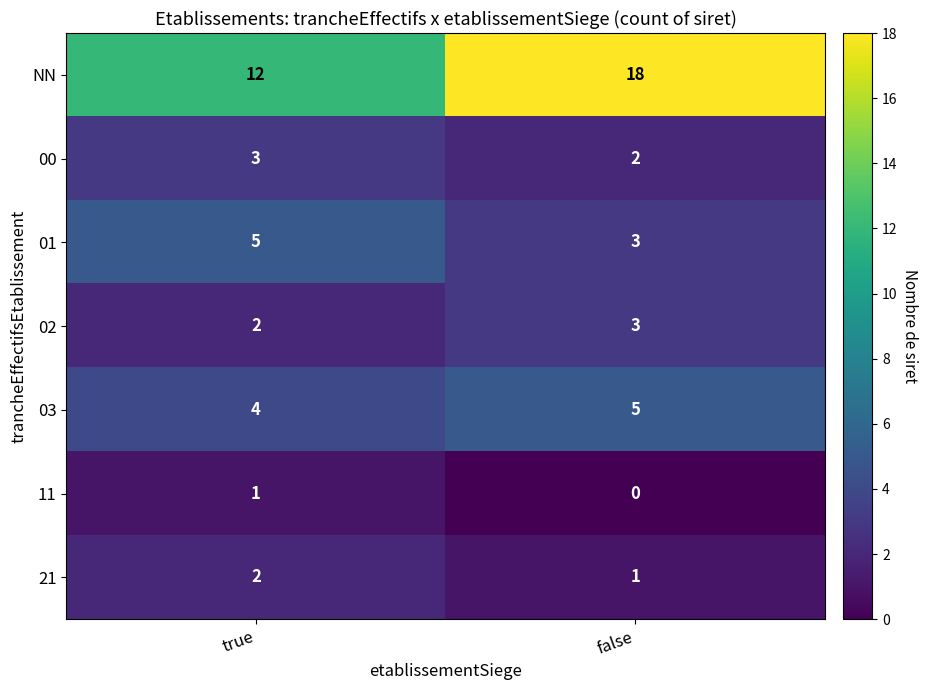

Count the number of categories in the chart.

2